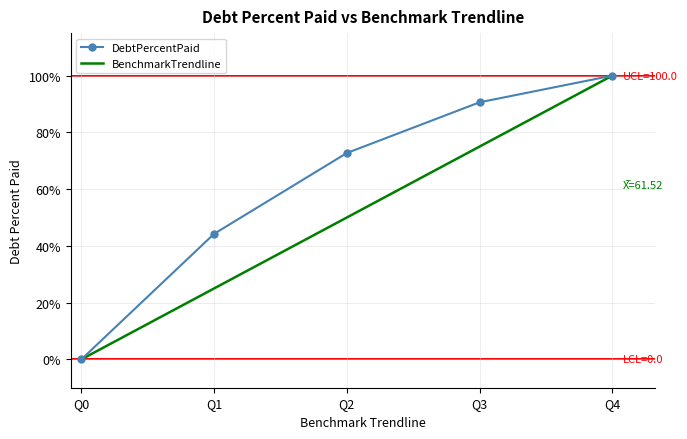

Which series has the largest total across all categories?

DebtPercentPaid